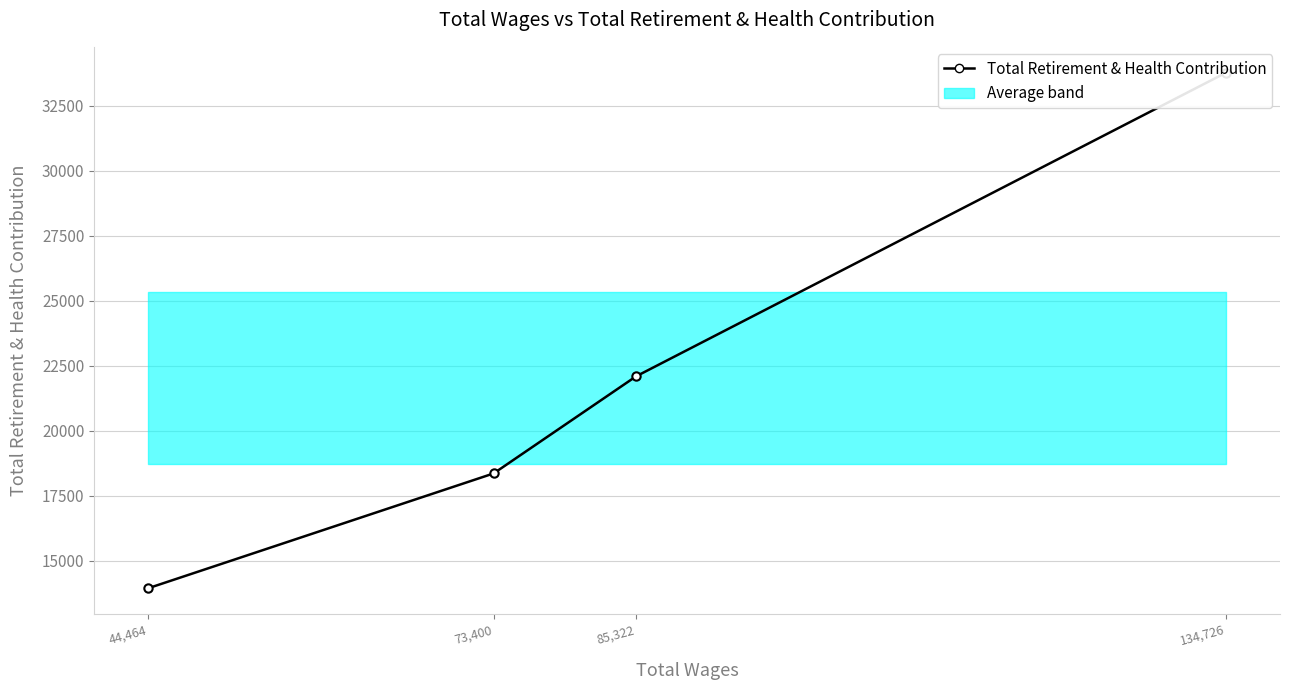

List the labels in order of value, largest first.

134,726, 85,322, 73,400, 44,464